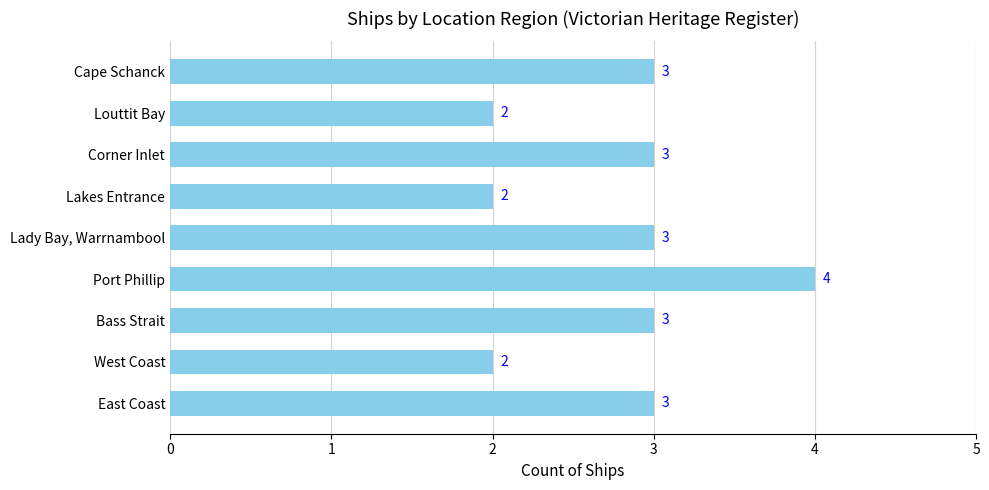

What is the ratio of the value at Port Phillip to the value at East Coast?

1.3